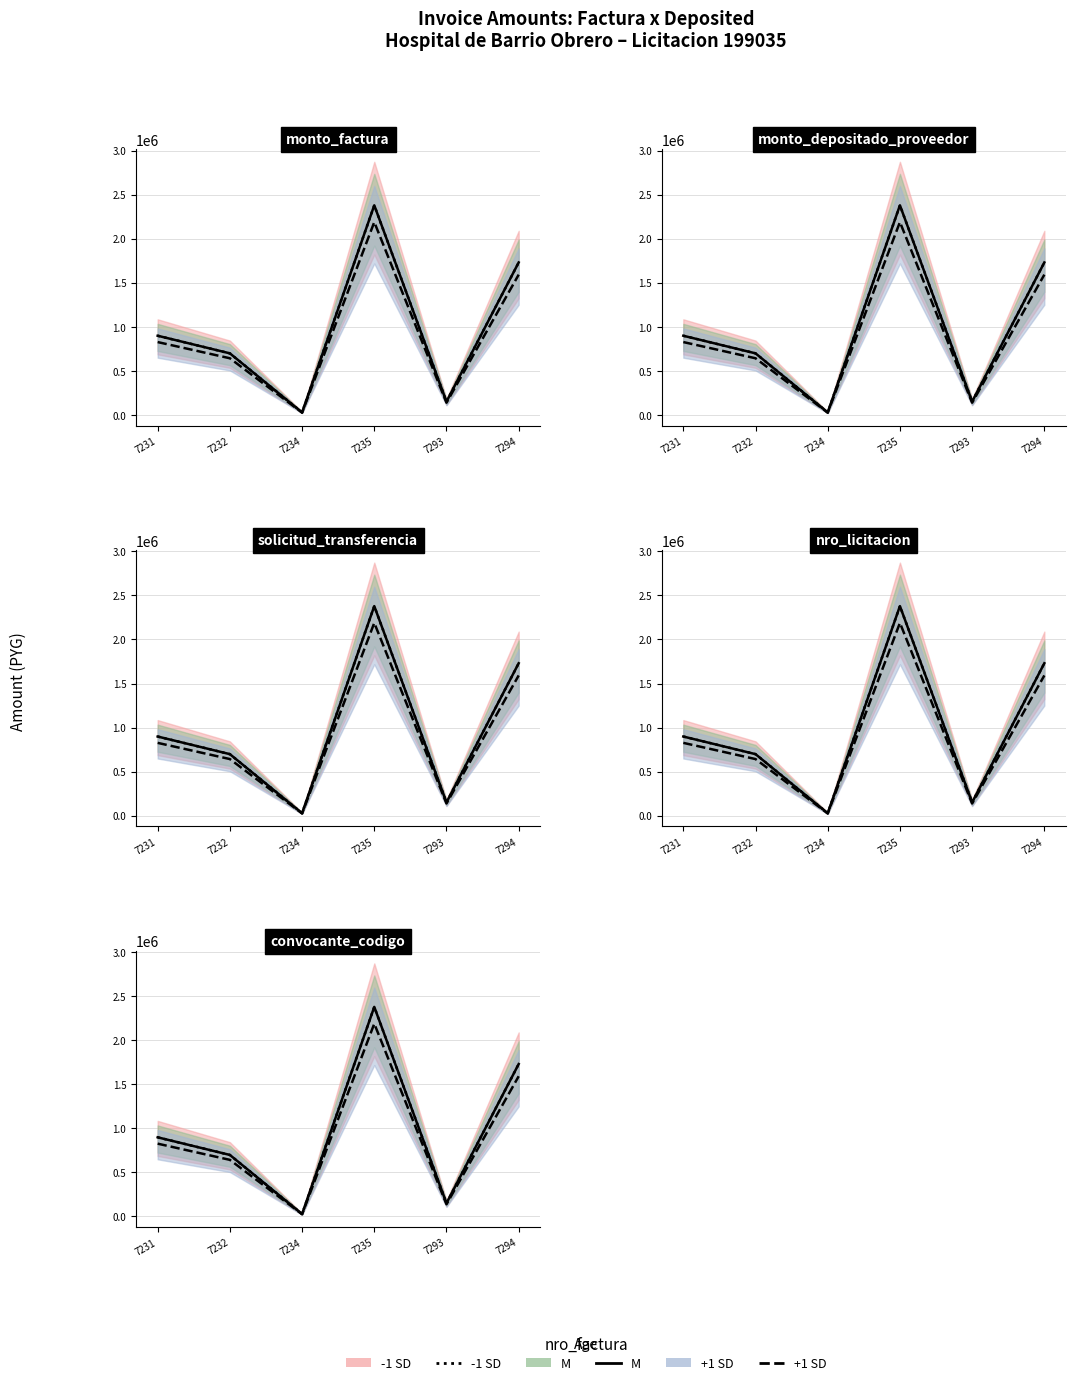

Between 7231 and 7294, which is larger?

7294